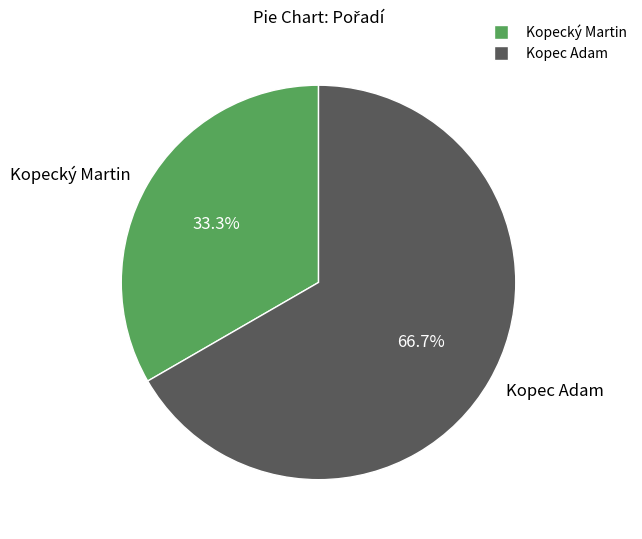

Rank the categories by value from lowest to highest.

Kopecký Martin, Kopec Adam